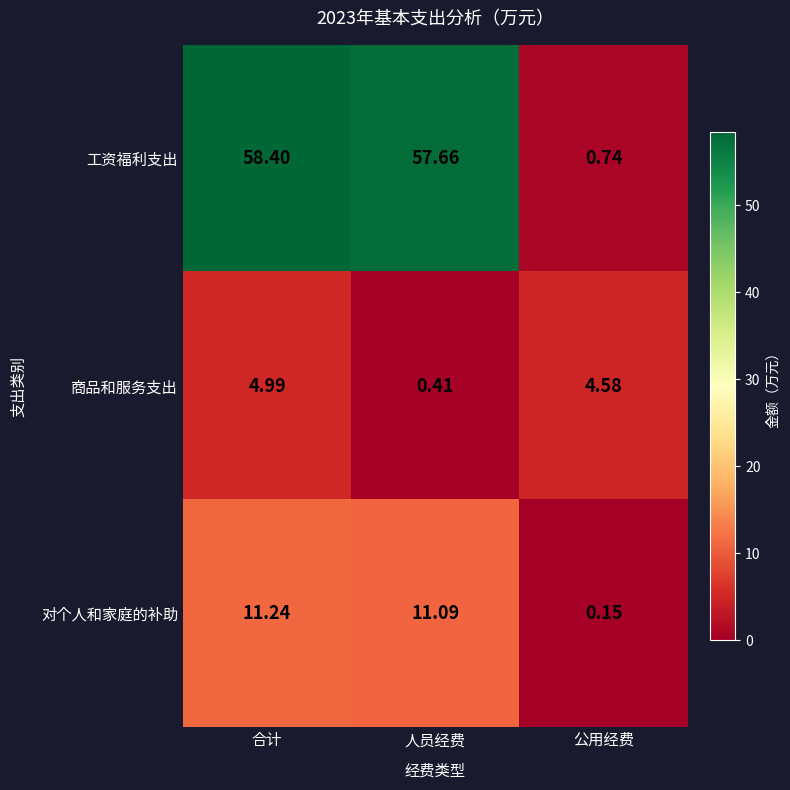

At which label is 对个人和家庭的补助 closest to 5?

公用经费